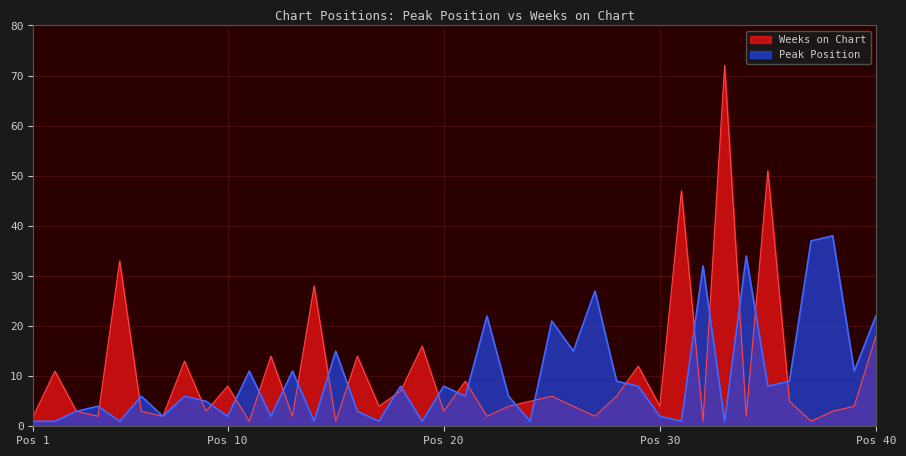

True or false: Weeks on Chart and Peak Position intersect in this chart.

True